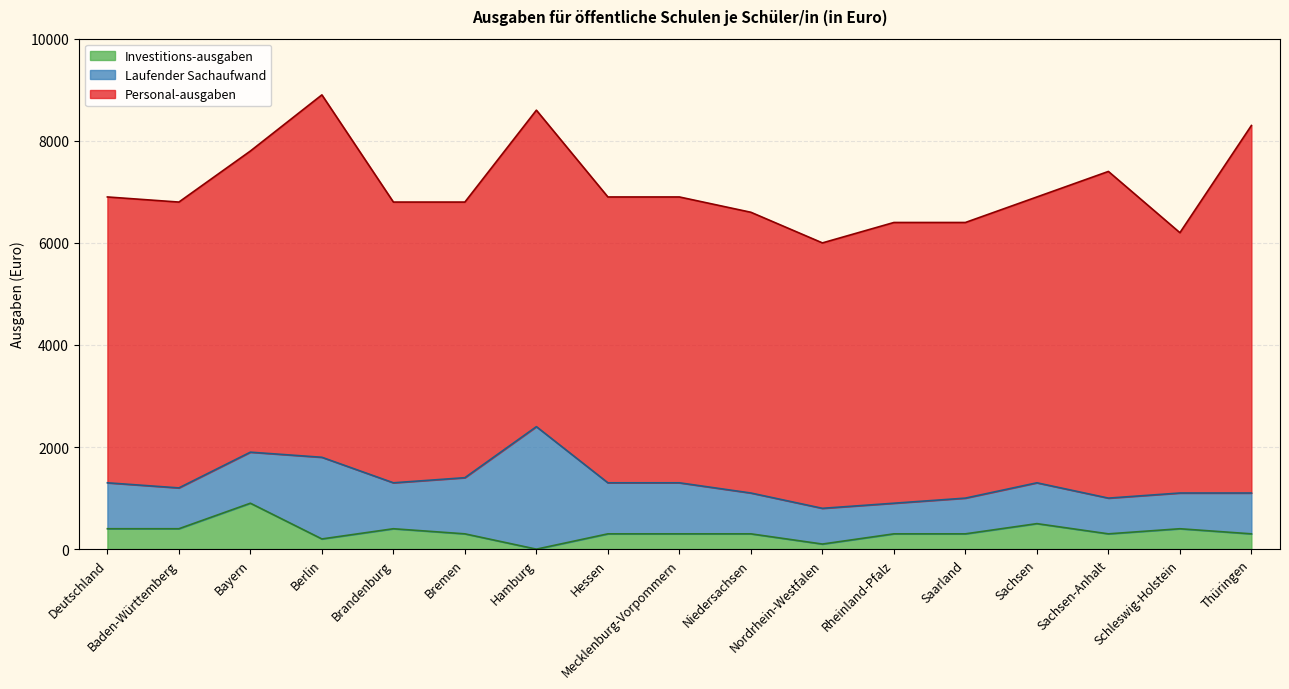

Is it true that Laufender Sachaufwand equals 2546 at Berlin?

False